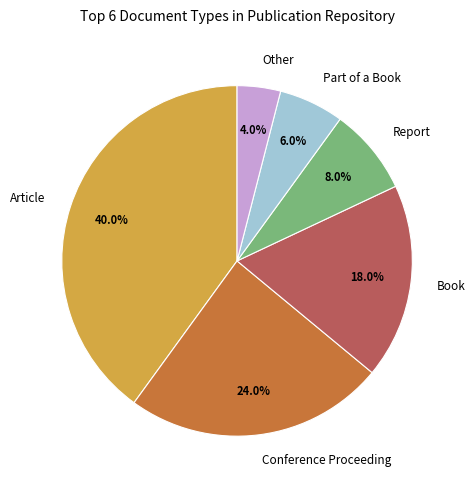

To the nearest percent, what percentage of the pie is Other?

4%